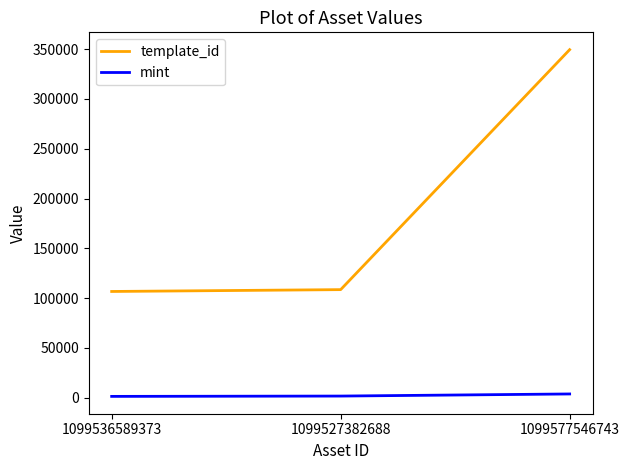

Rank the series at 1099577546743 from lowest to highest value.

mint, template_id